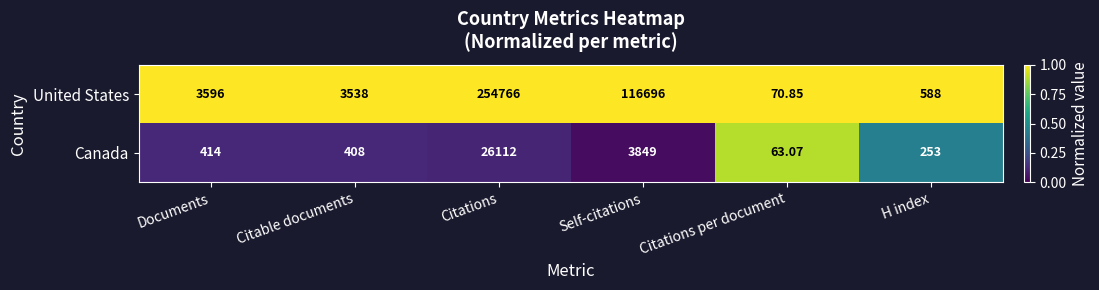

At which label is United States closest to 127418?

Self-citations